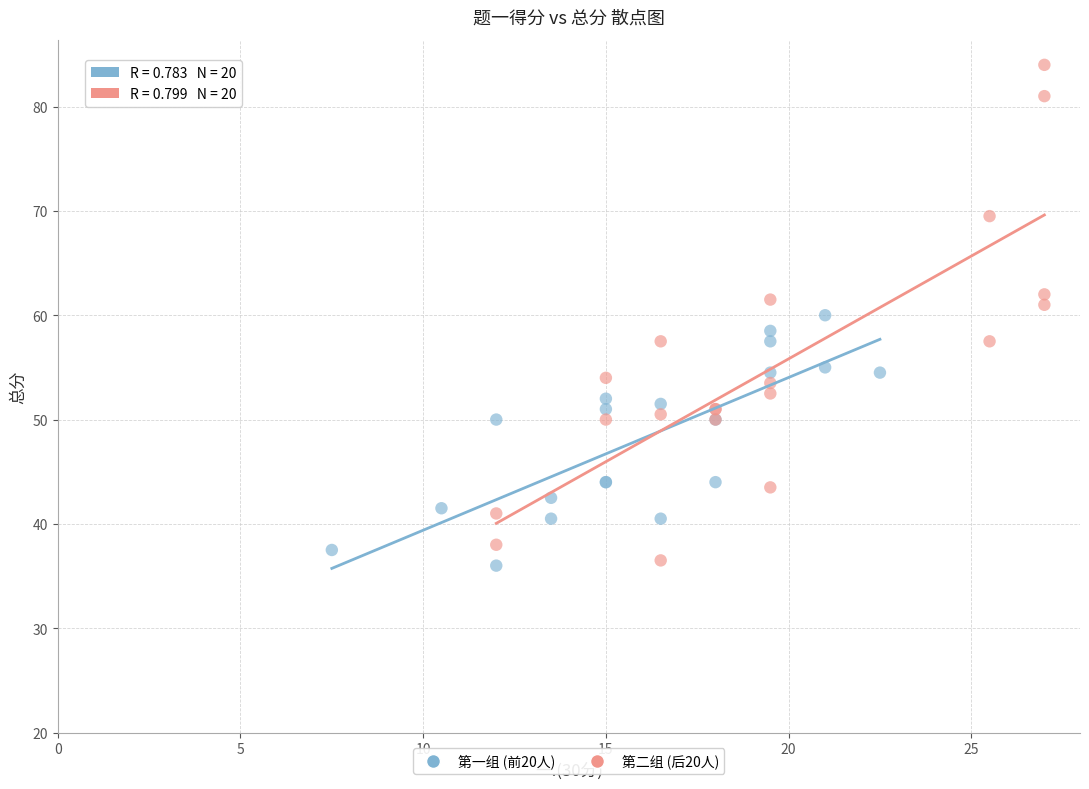

Which series has the largest Y range (max minus min)?

第二组 (后20人)